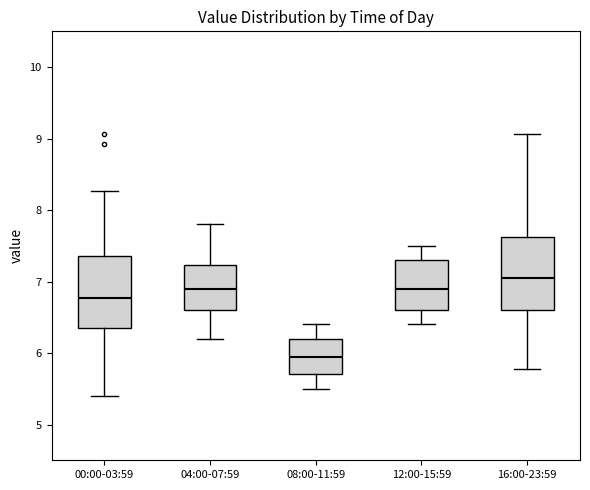

Reading left to right, transcribe this box plot: for each box, give where its median line is, the range the box spans, and where its two whiskers end, as read against the y-axis. The values are not printed on the chart, so give them approximately, as read against the axis.

00:00-03:59: median 6.8, box 6.3 to 7.4, whiskers 5.4 to 8.3
04:00-07:59: median 6.9, box 6.6 to 7.2, whiskers 6.2 to 7.8
08:00-11:59: median 6.0, box 5.7 to 6.2, whiskers 5.5 to 6.4
12:00-15:59: median 6.9, box 6.6 to 7.3, whiskers 6.4 to 7.5
16:00-23:59: median 7.1, box 6.6 to 7.6, whiskers 5.8 to 9.1